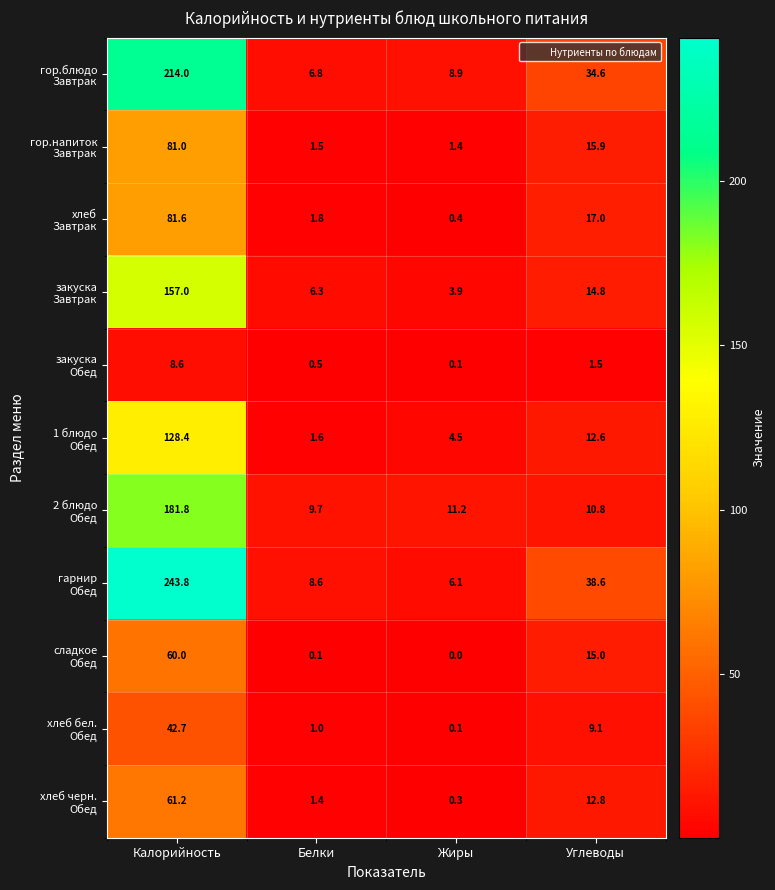

Which label corresponds to the smallest value in the chart?

Жиры